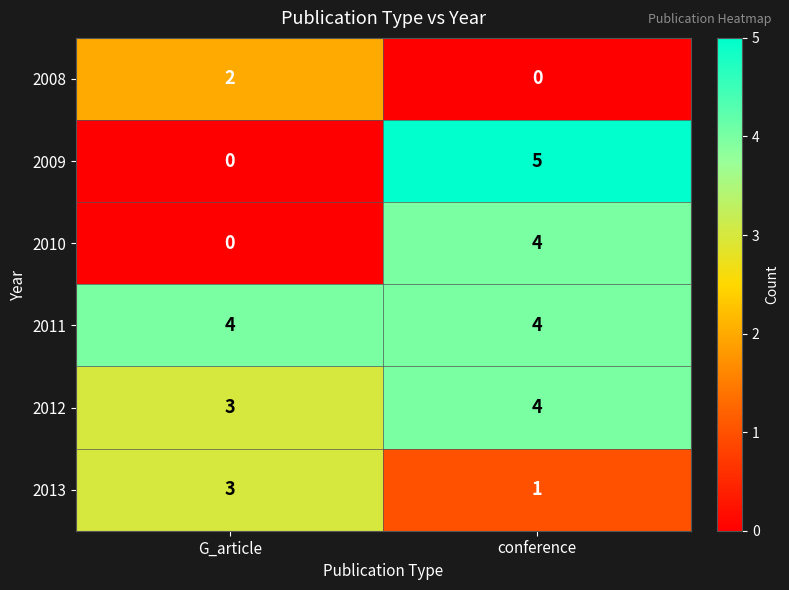

What is the maximum value shown in the chart?

5